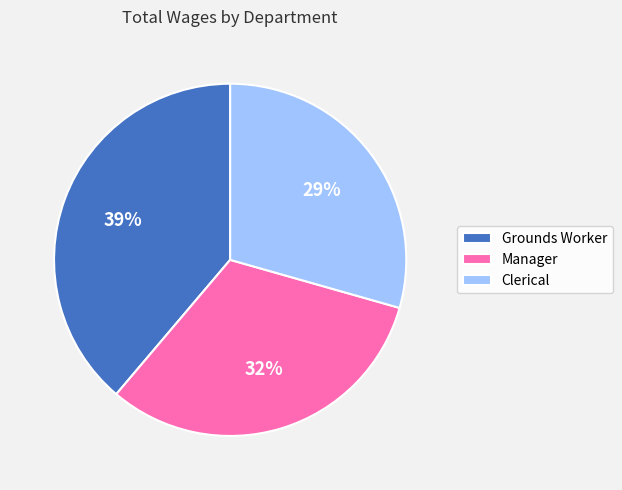

Rank the categories by value from highest to lowest.

Grounds Worker, Manager, Clerical